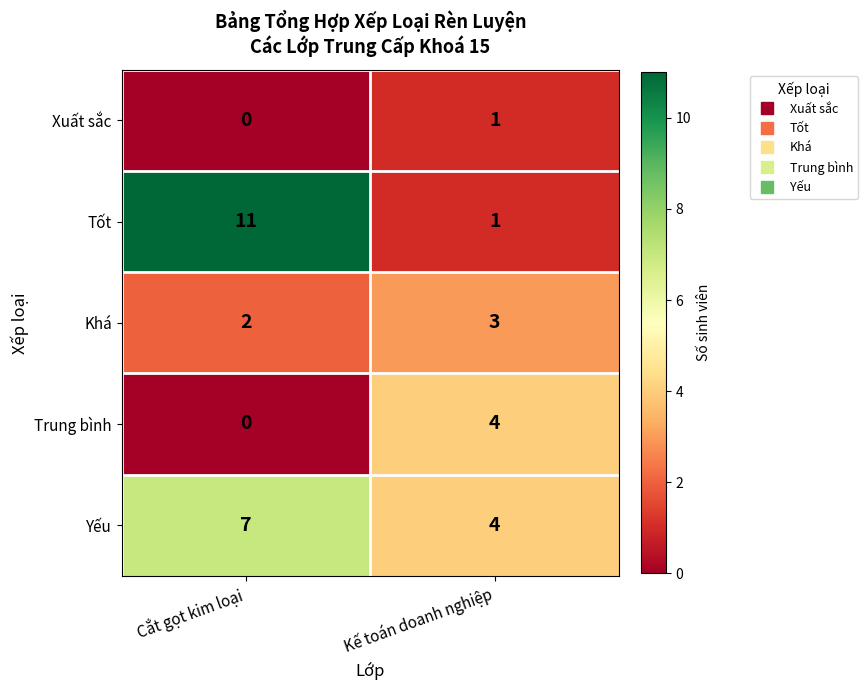

Is it true that Xuất sắc equals -1 at Cắt gọt kim loại?

False